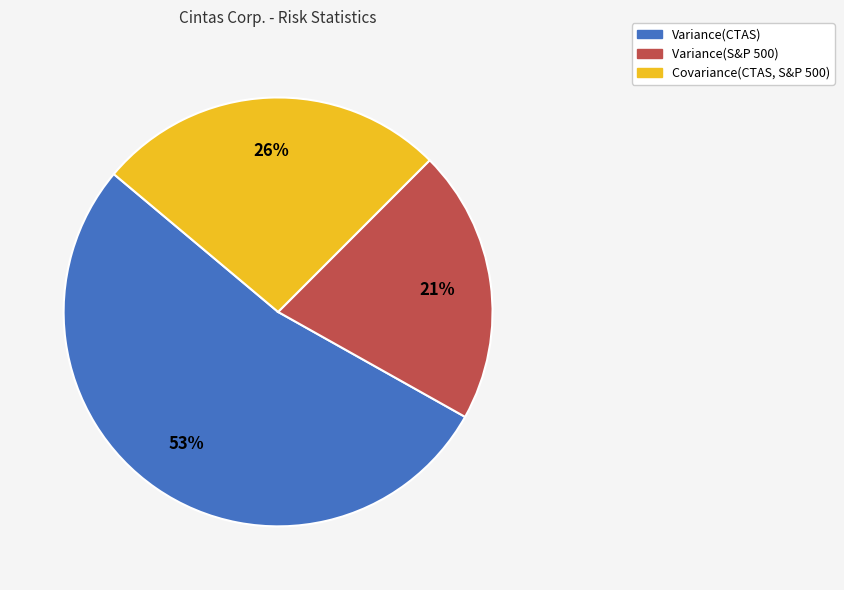

Rank the categories by value from highest to lowest.

Variance(CTAS), Covariance(CTAS, S&P 500), Variance(S&P 500)